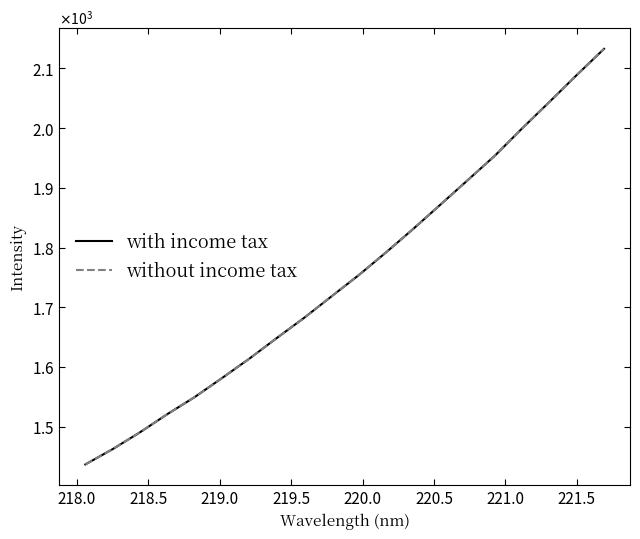

What is the value of the without income tax point at the 14th from the left?

1871.7